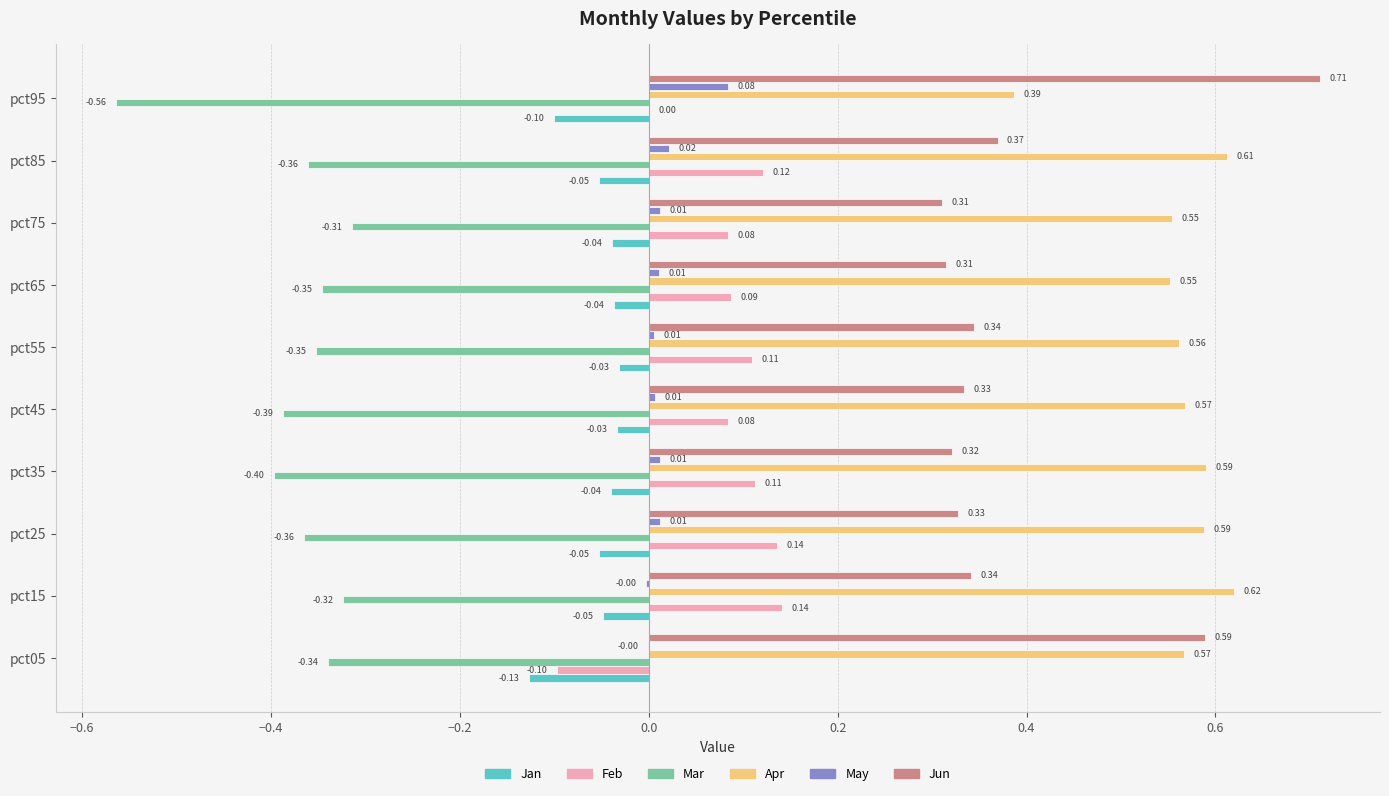

Is the value of Apr at pct75 greater than the value of Feb at pct85?

Yes